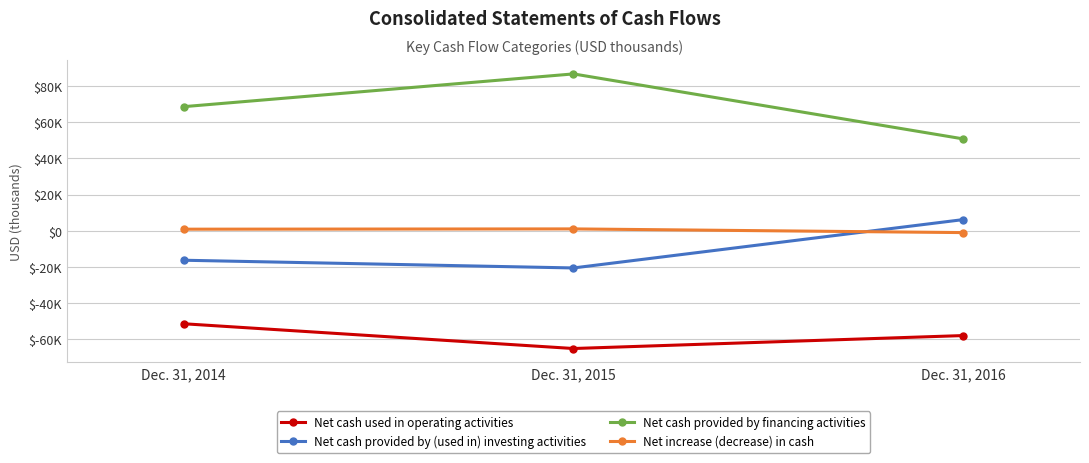

Which series has the largest total across all categories?

Net cash provided by financing activities